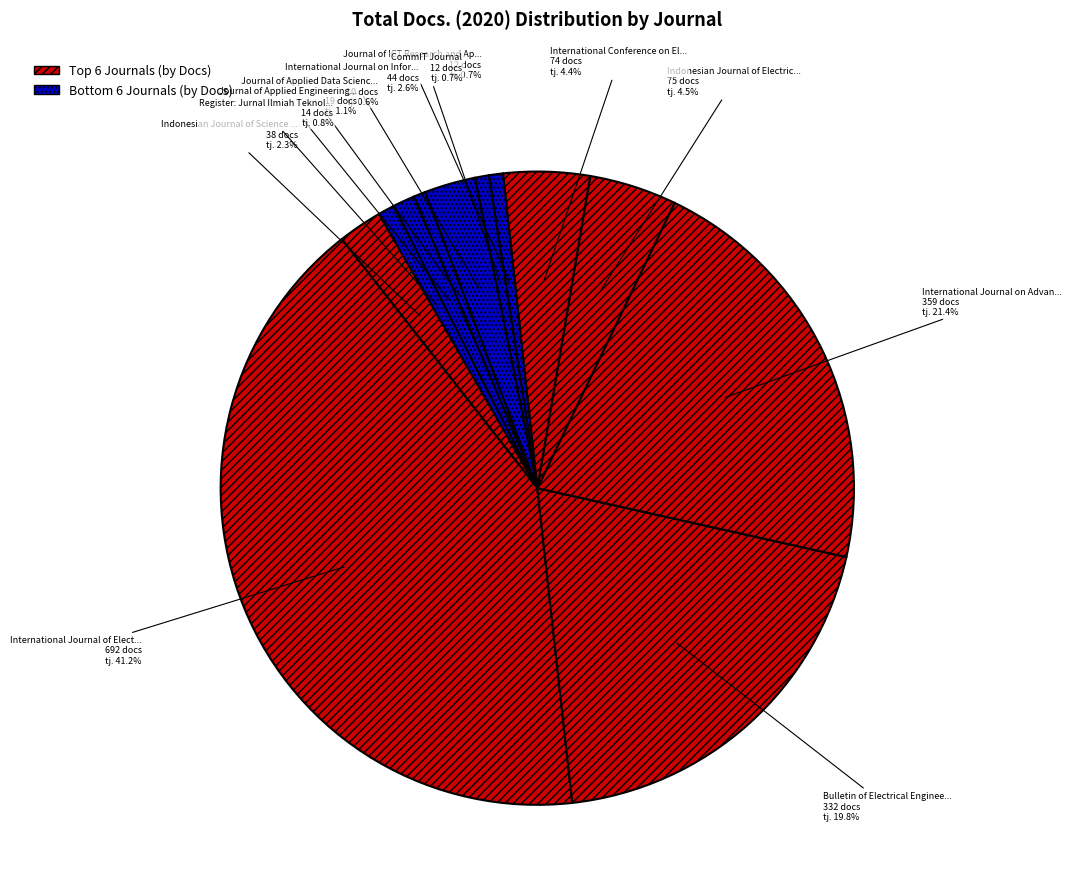

How many slices are in this pie chart?

12